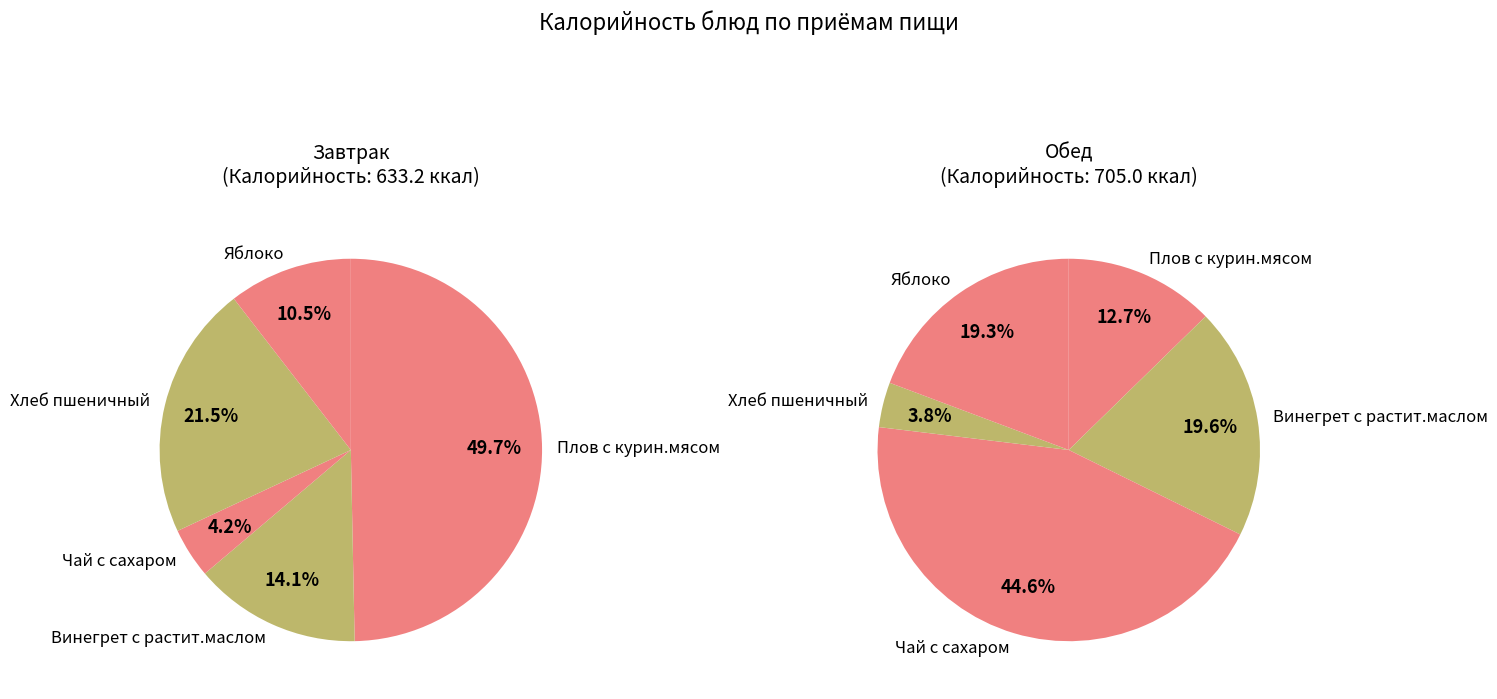

What is the largest slice in the pie chart?

Плов с курин.мясом